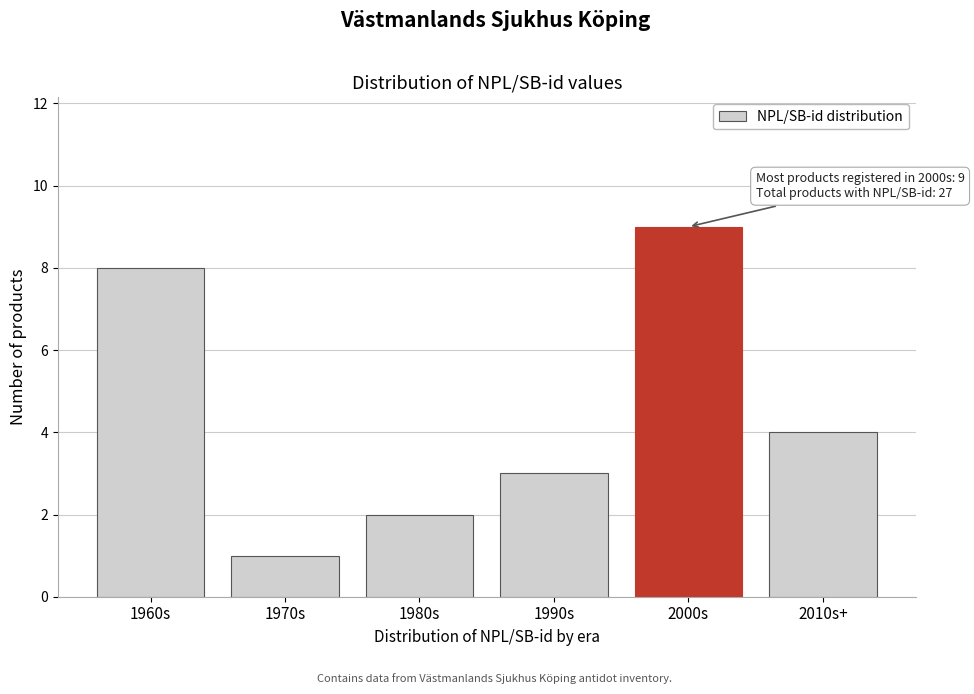

Reading left to right, what are all the values shown in this chart?

1960s=8	1970s=1	1980s=2	1990s=3	2000s=9	2010s+=4